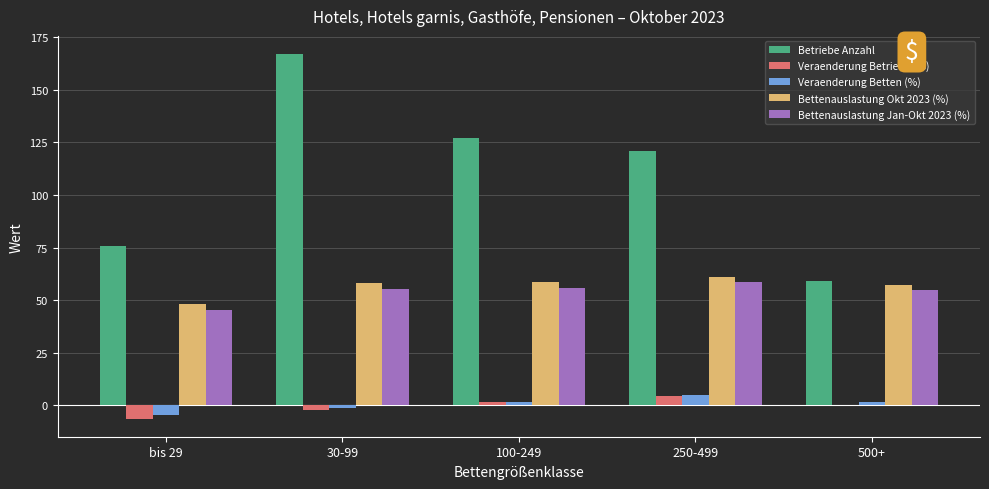

Does the chart contain stacked bars?

No